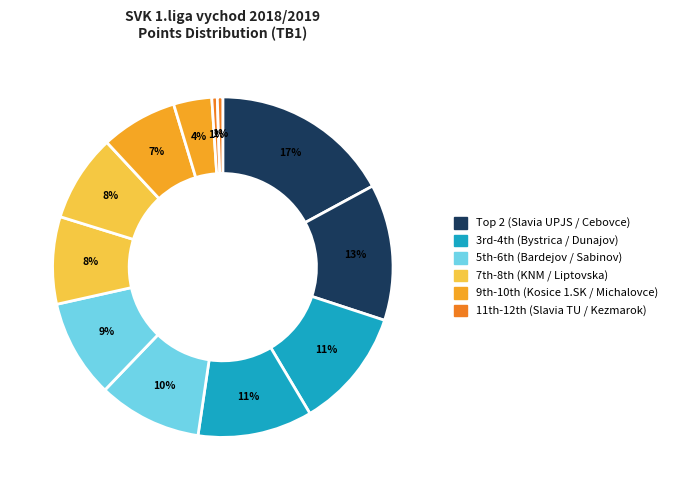

Count the number of slices in the pie.

12